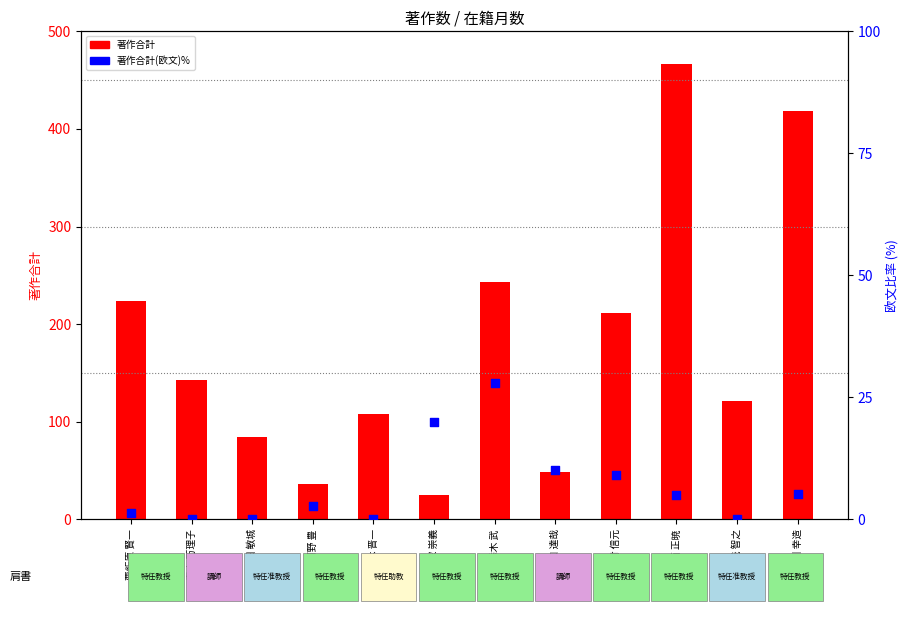

At how many categories does at least one series exceed 346?

2